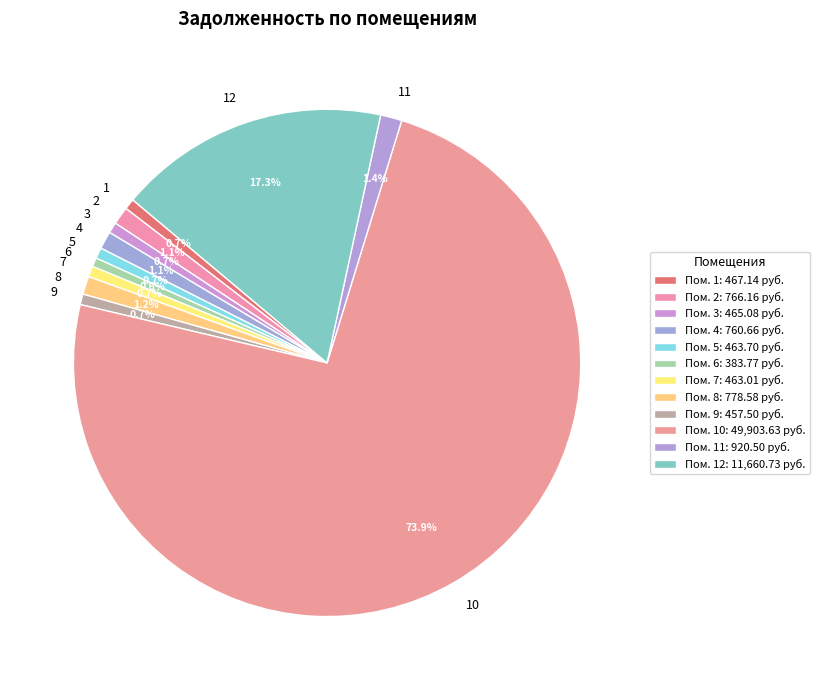

What percentage is the 3 slice, to the nearest percent?

1%